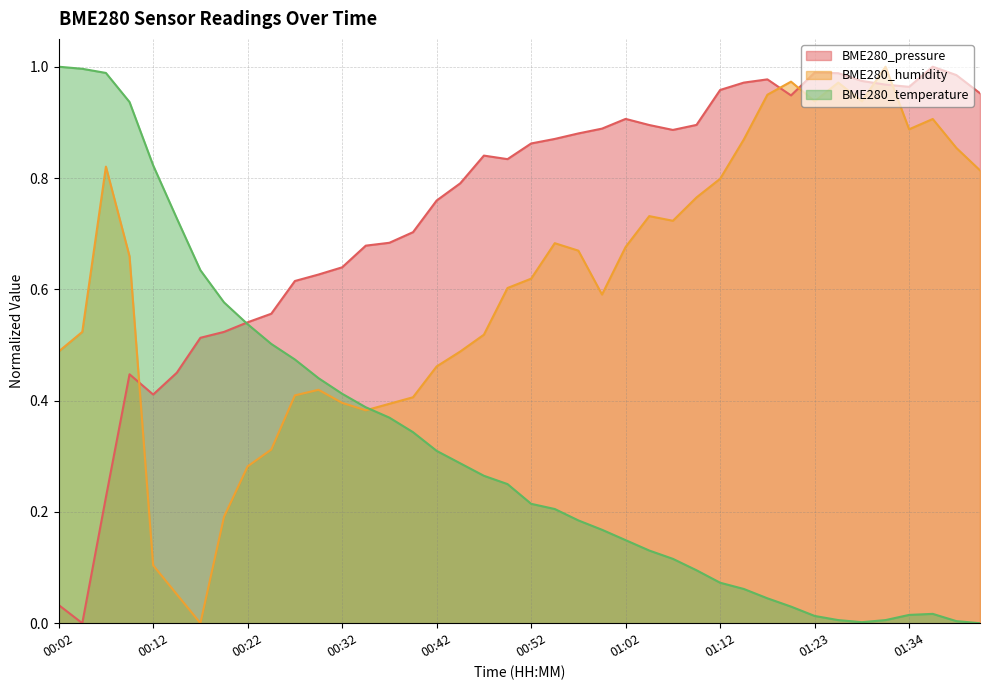

Which series has the largest total across all categories?

BME280_pressure